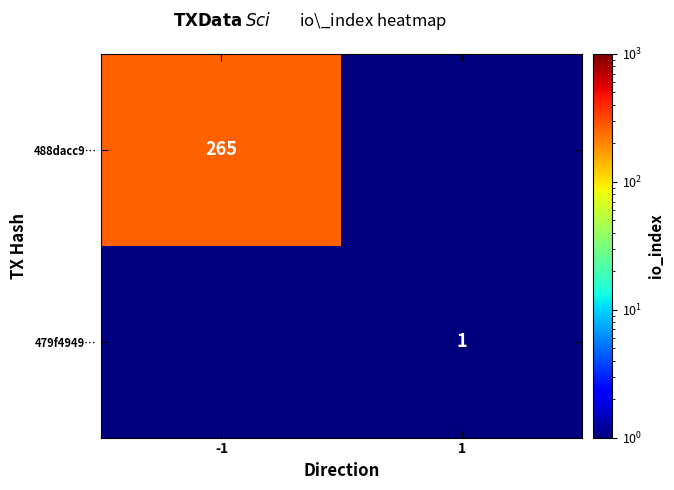

Is the value of 479f4949… at 1 greater than the value of 488dacc9… at -1?

No